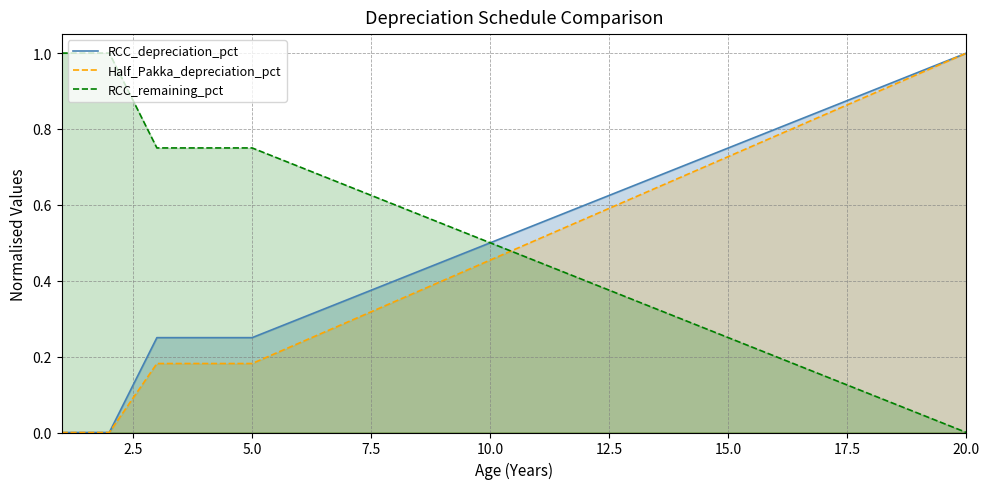

How many distinct data groups are displayed?

3